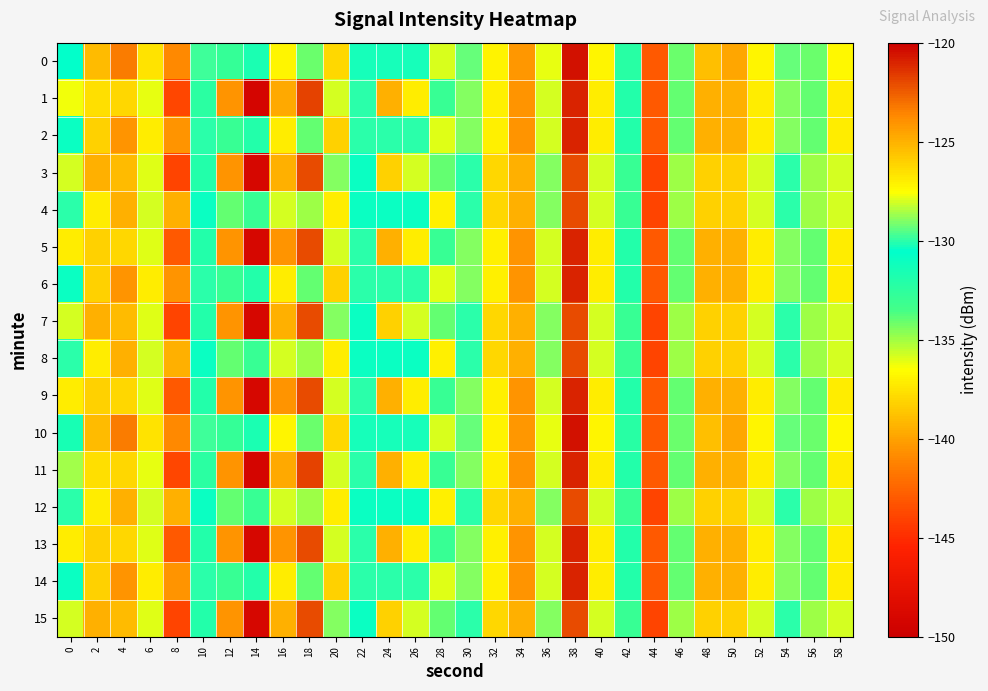

List the series in order of their peak value, highest first.

0, 10, 1, 2, 5, 6, 9, 11, 13, 14, 3, 4, 7, 8, 12, 15